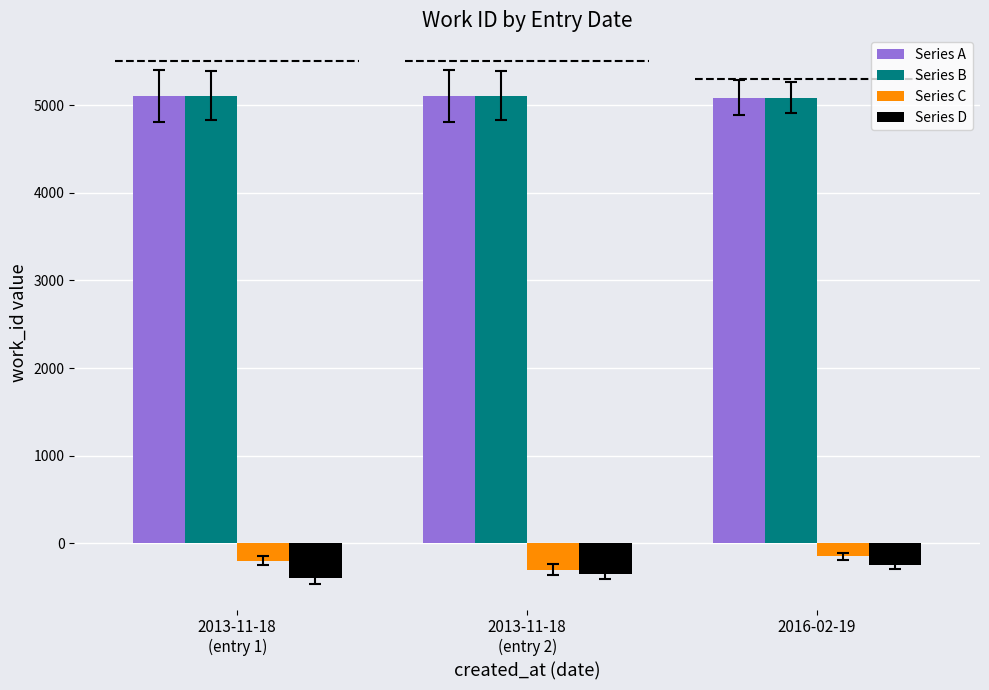

What are all the series names shown in the legend?

Series A, Series B, Series C, Series D